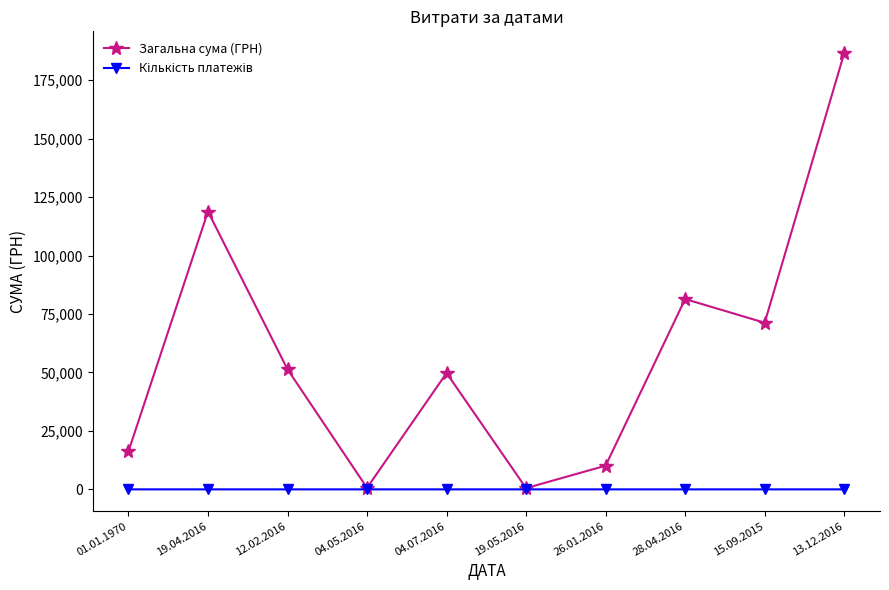

Which series changed the most between 04.05.2016 and 04.07.2016?

Загальна сума (ГРН)